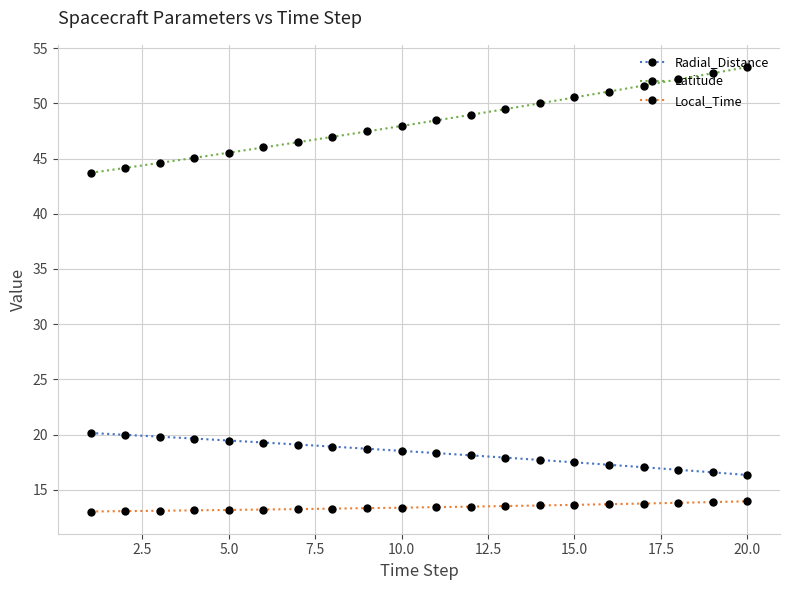

Which series has the largest total across all categories?

Latitude